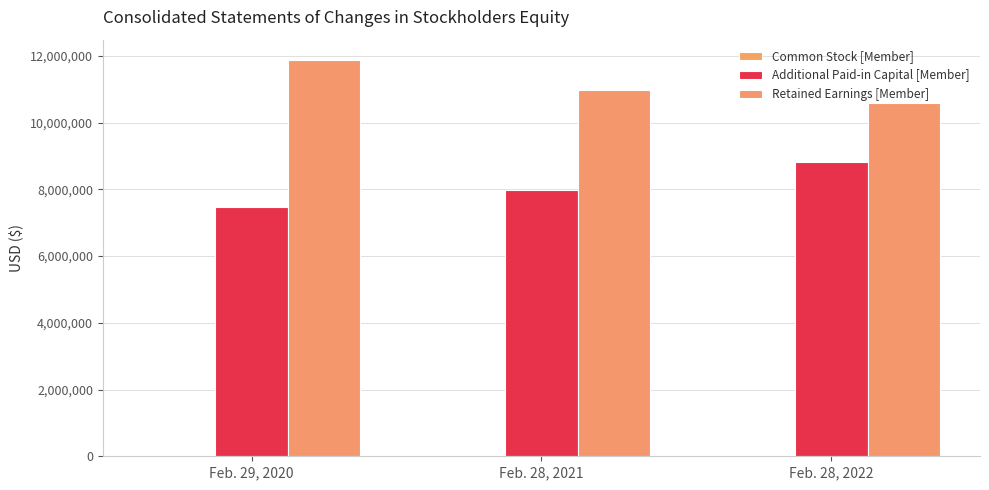

How many Retained Earnings [Member] values are between 10586810 and 11889560?

3